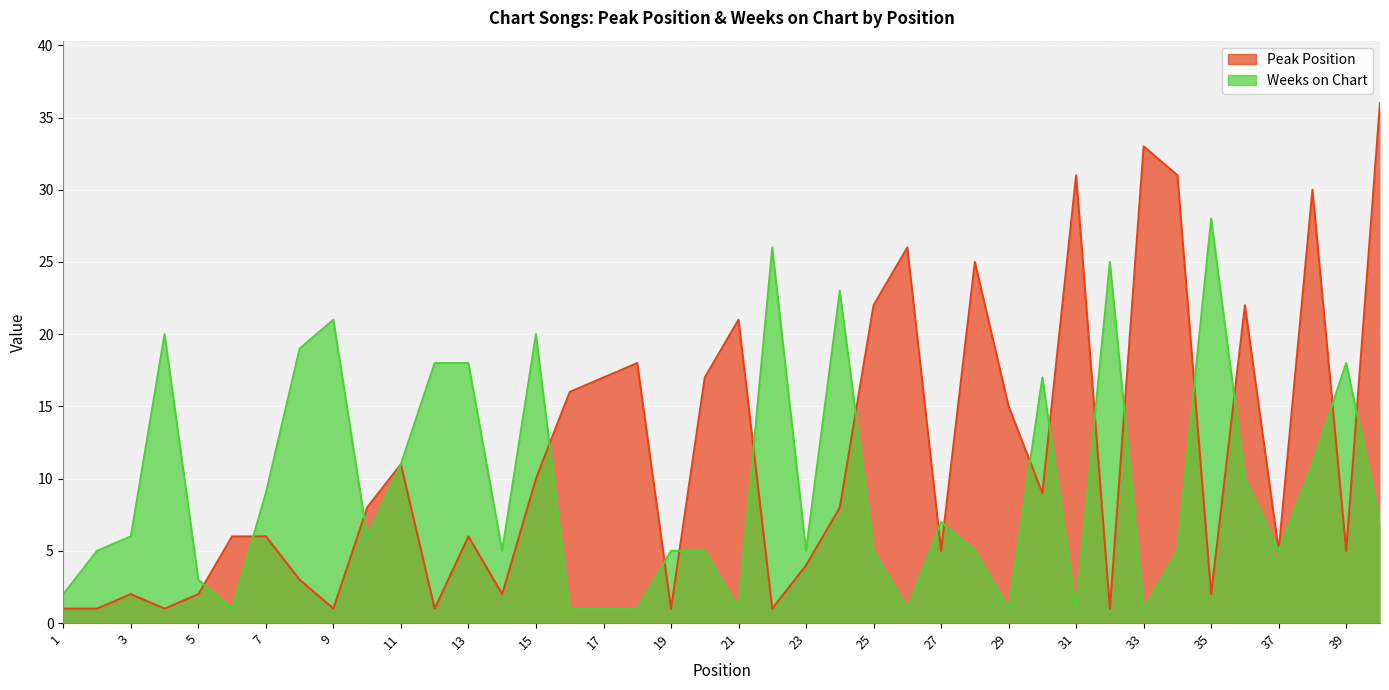

Is it true that Weeks on Chart equals 15 at 36?

False